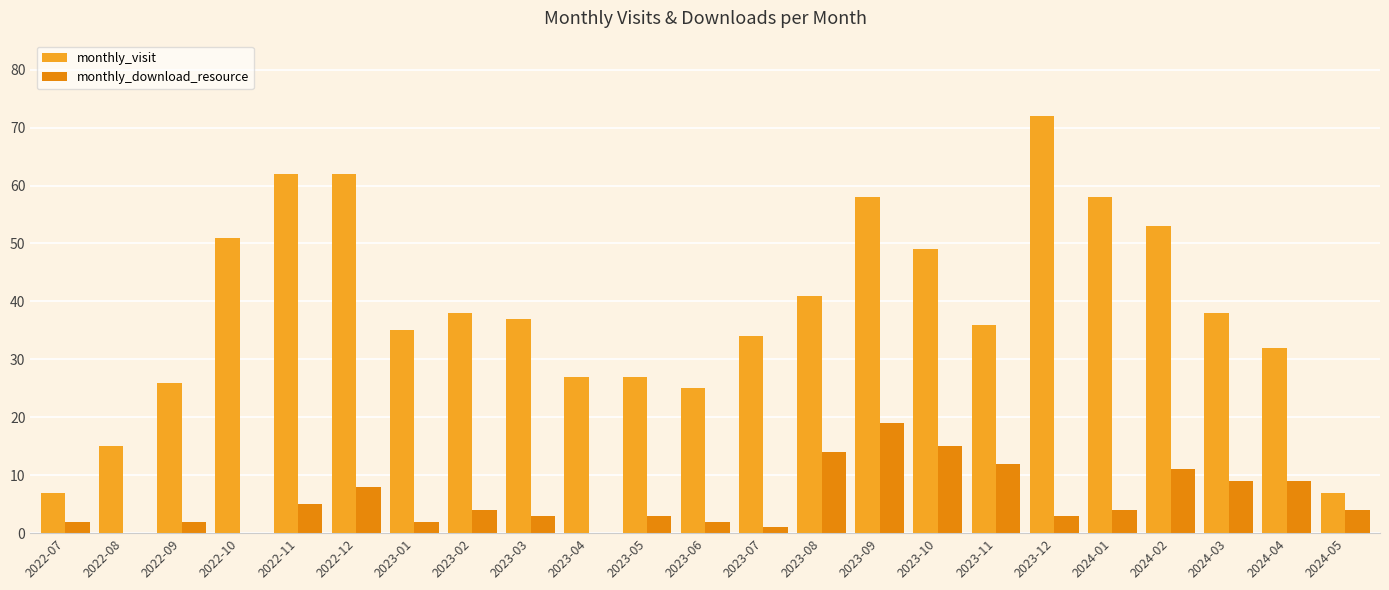

What is the highest value of the monthly_download_resource series?

19